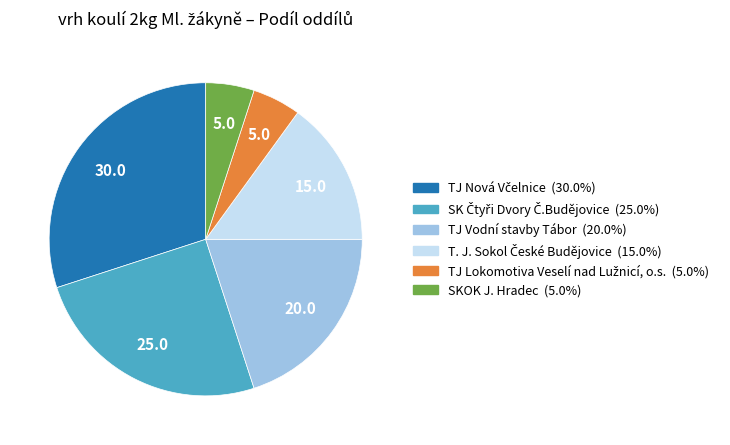

Does any single category account for the majority?

No